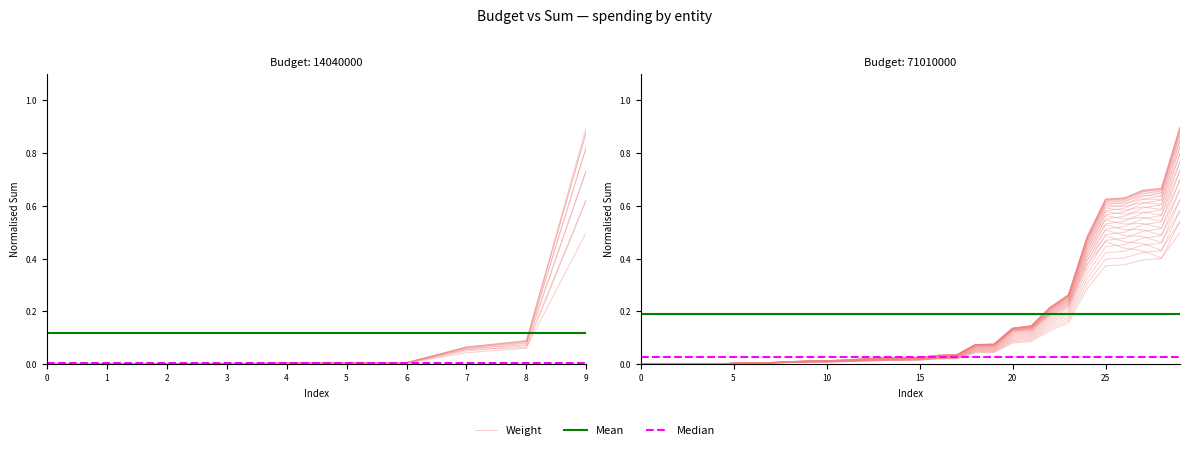

True or false: Mean has more than 1 points higher than both neighbors.

False